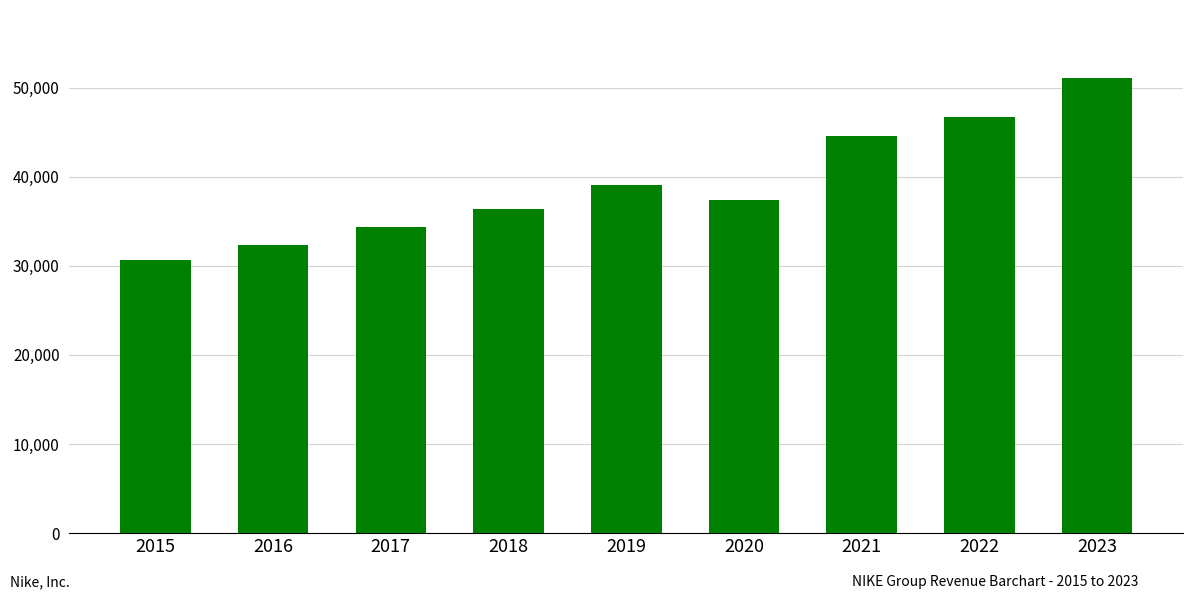

Rank the categories by value from lowest to highest.

2015, 2016, 2017, 2018, 2020, 2019, 2021, 2022, 2023